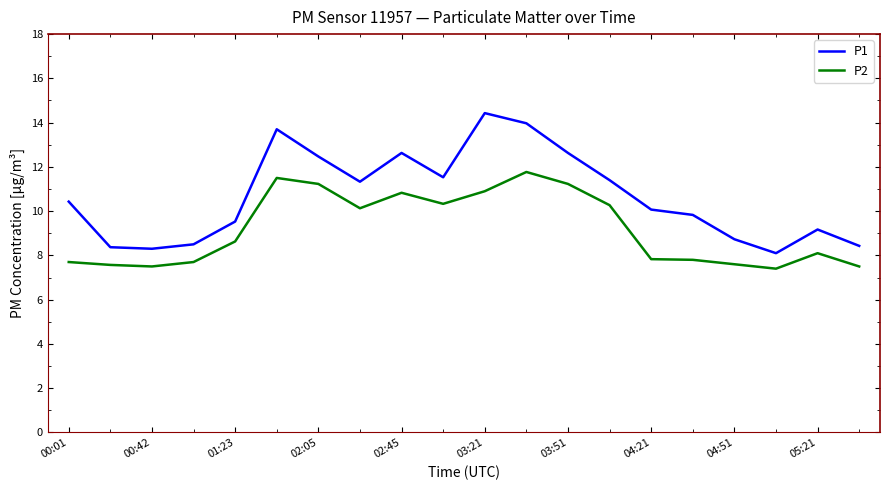

Rank the series by their average value, from lowest to highest.

P2, P1